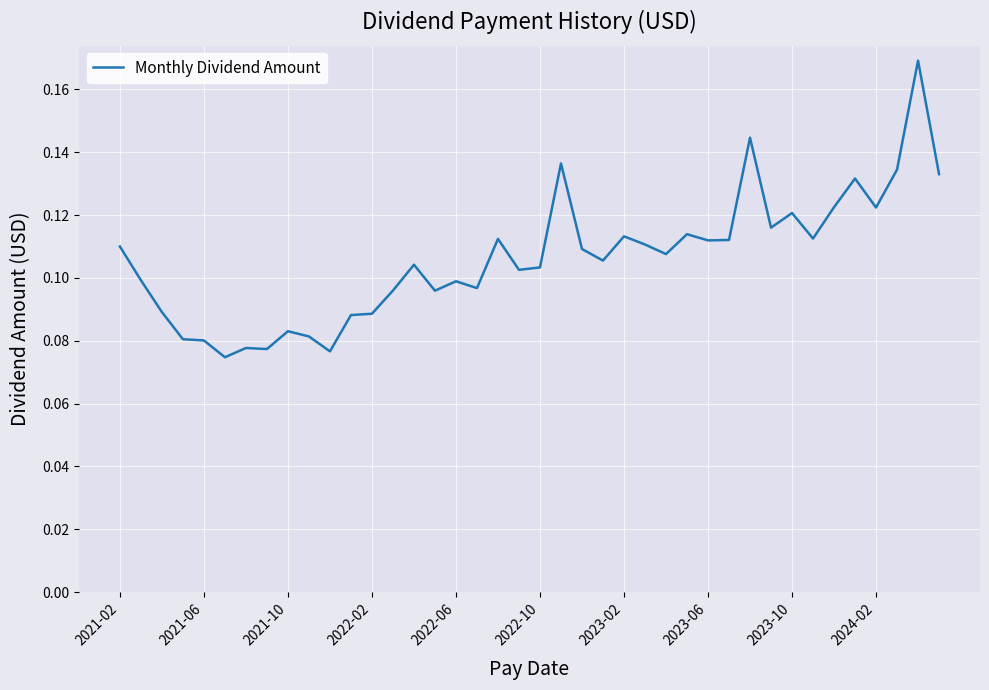

Which has a higher value, 2021-02 or 2022-06?

2021-02